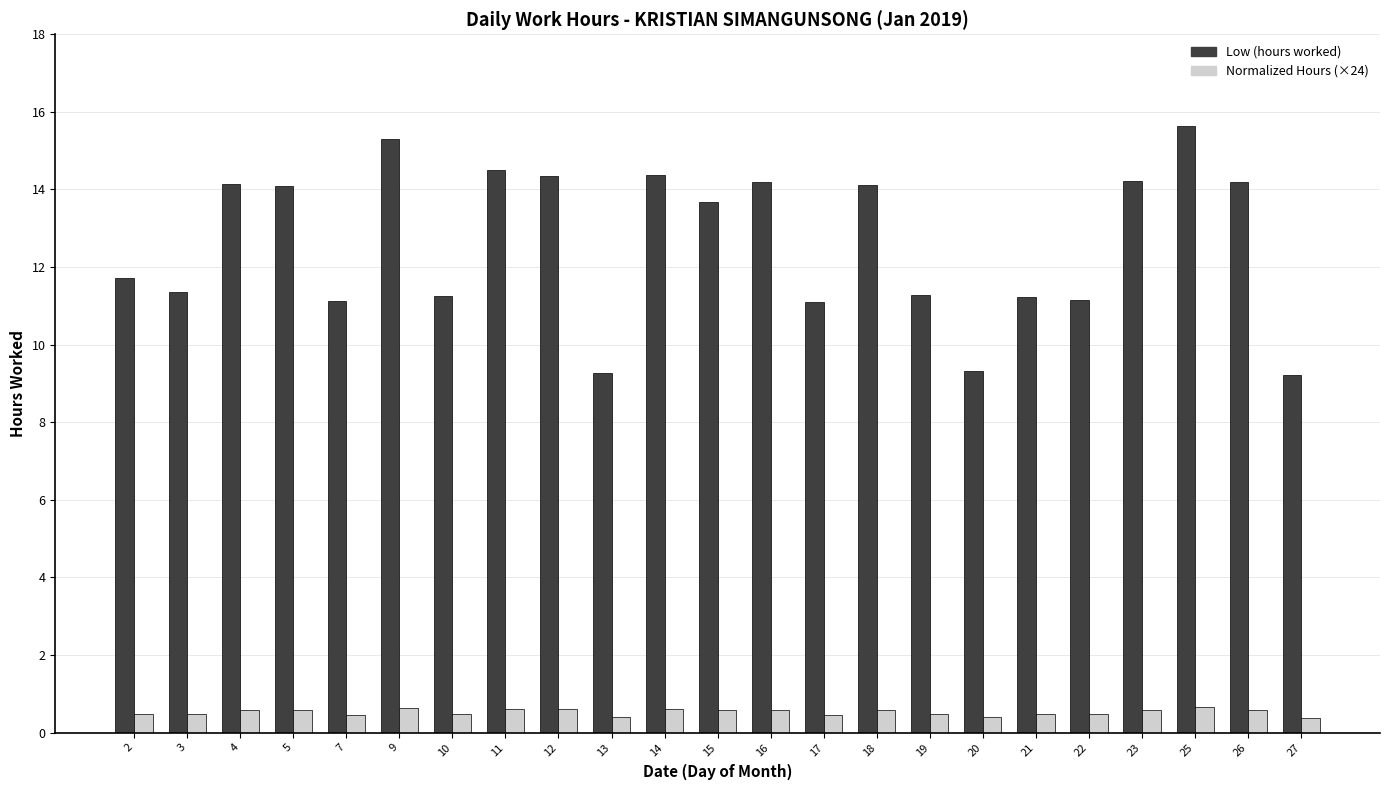

What is the total value across all series at 7?

11.6